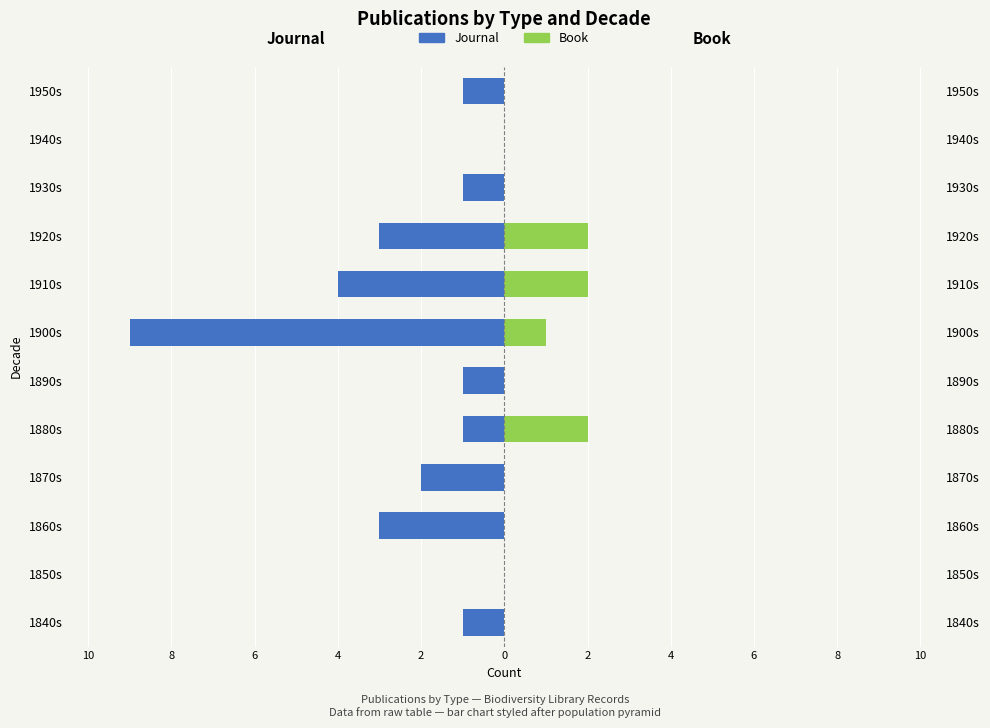

What is the difference between the second highest and second lowest values in the Book series?

2